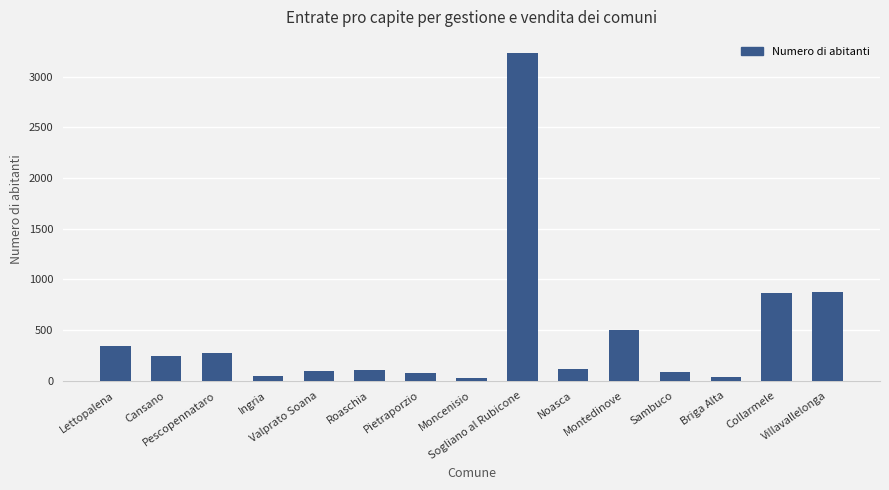

How many values are below 120?

7